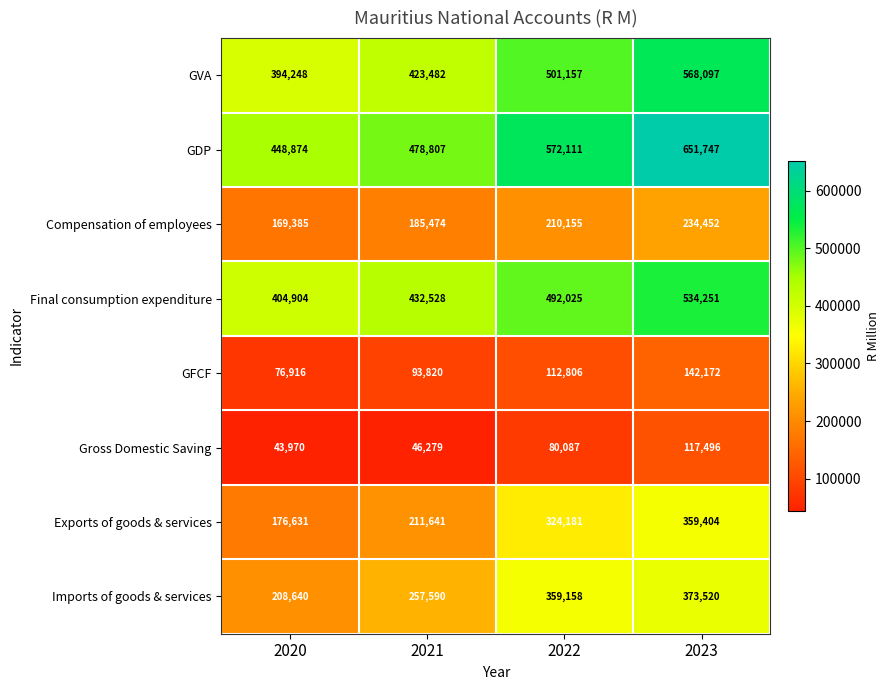

Rank the series by their maximum value, from highest to lowest.

GDP, GVA, Final consumption expenditure, Imports of goods & services, Exports of goods & services, Compensation of employees, GFCF, Gross Domestic Saving